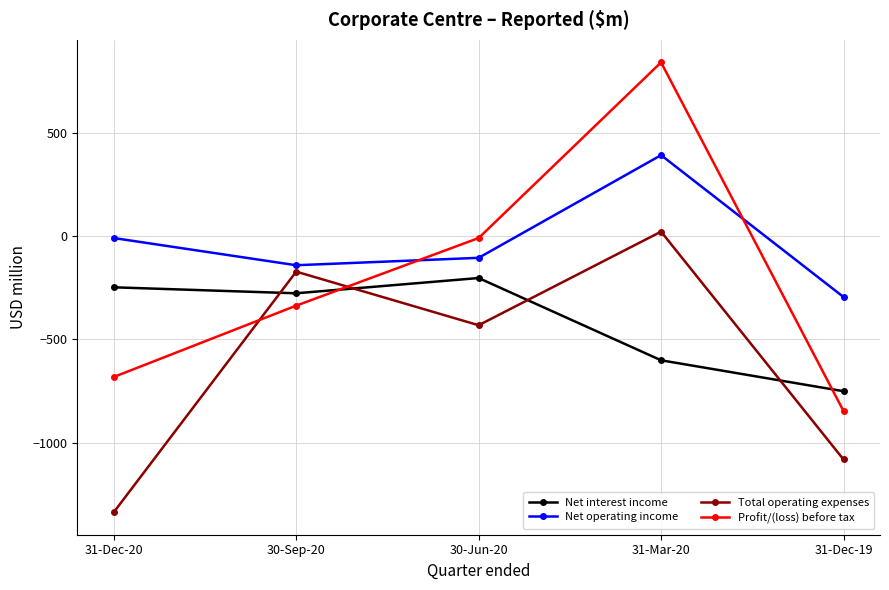

Reading left to right, extract all data points from this chart.

Net interest income: 31-Dec-20=-247	30-Sep-20=-276	30-Jun-20=-202	31-Mar-20=-601	31-Dec-19=-751
Net operating income: 31-Dec-20=-8	30-Sep-20=-140	30-Jun-20=-104	31-Mar-20=394	31-Dec-19=-294
Total operating expenses: 31-Dec-20=-1338	30-Sep-20=-171	30-Jun-20=-431	31-Mar-20=23	31-Dec-19=-1082
Profit/(loss) before tax: 31-Dec-20=-682	30-Sep-20=-336	30-Jun-20=-8	31-Mar-20=844	31-Dec-19=-847